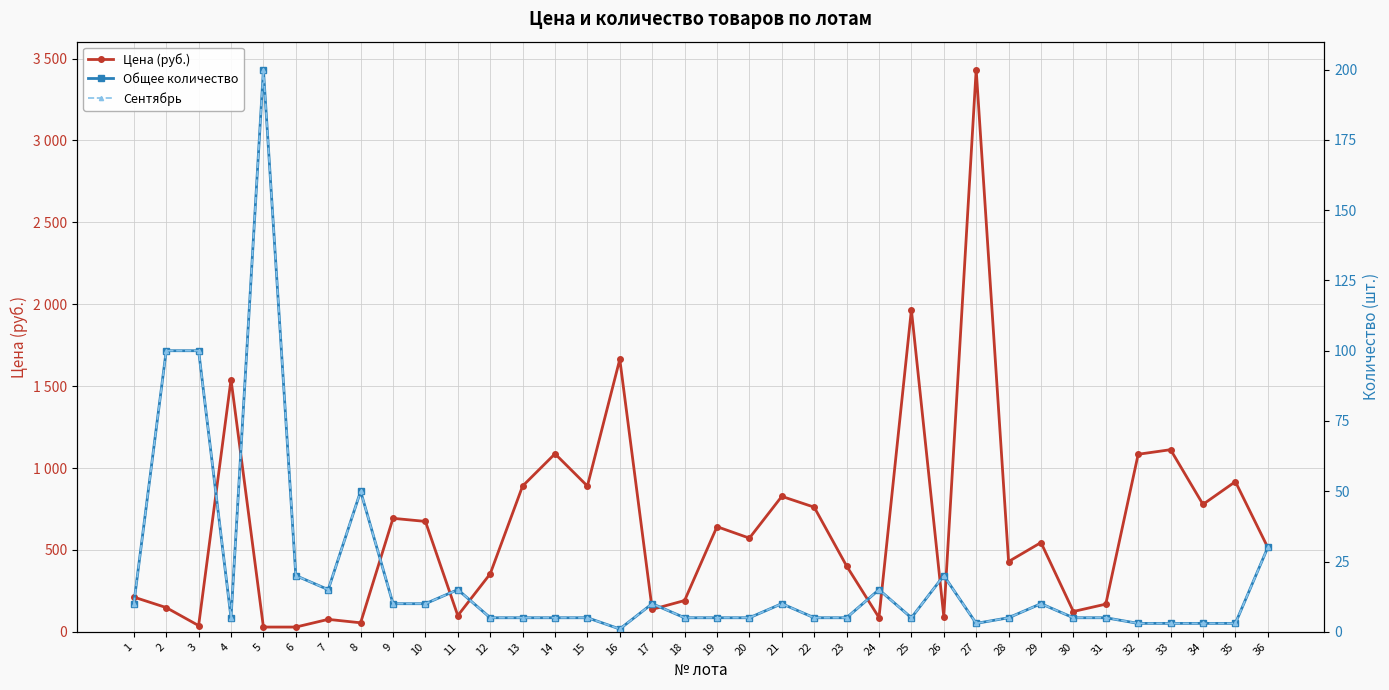

What is the difference between the Общее количество values at 5 and 26?

180